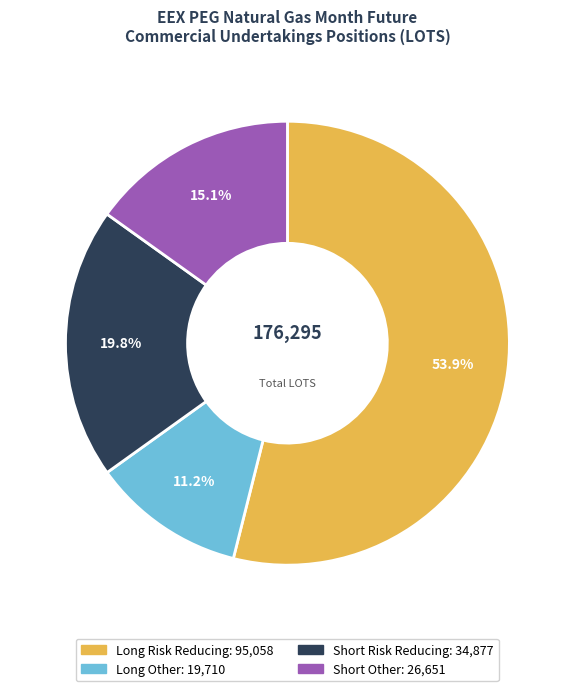

The Long Risk Reducing slice represents 65% of the pie. True or false?

False